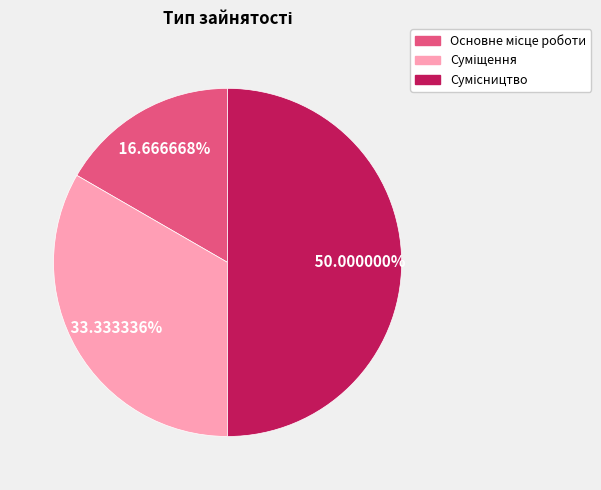

To the nearest percent, what percentage of the pie is Сумісництво?

50%